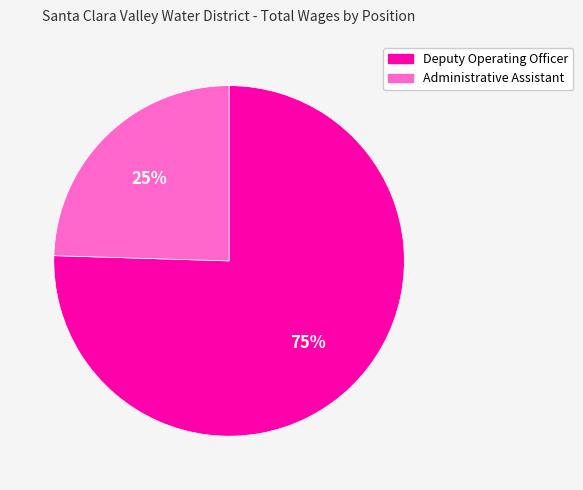

Count the number of slices in the pie.

2